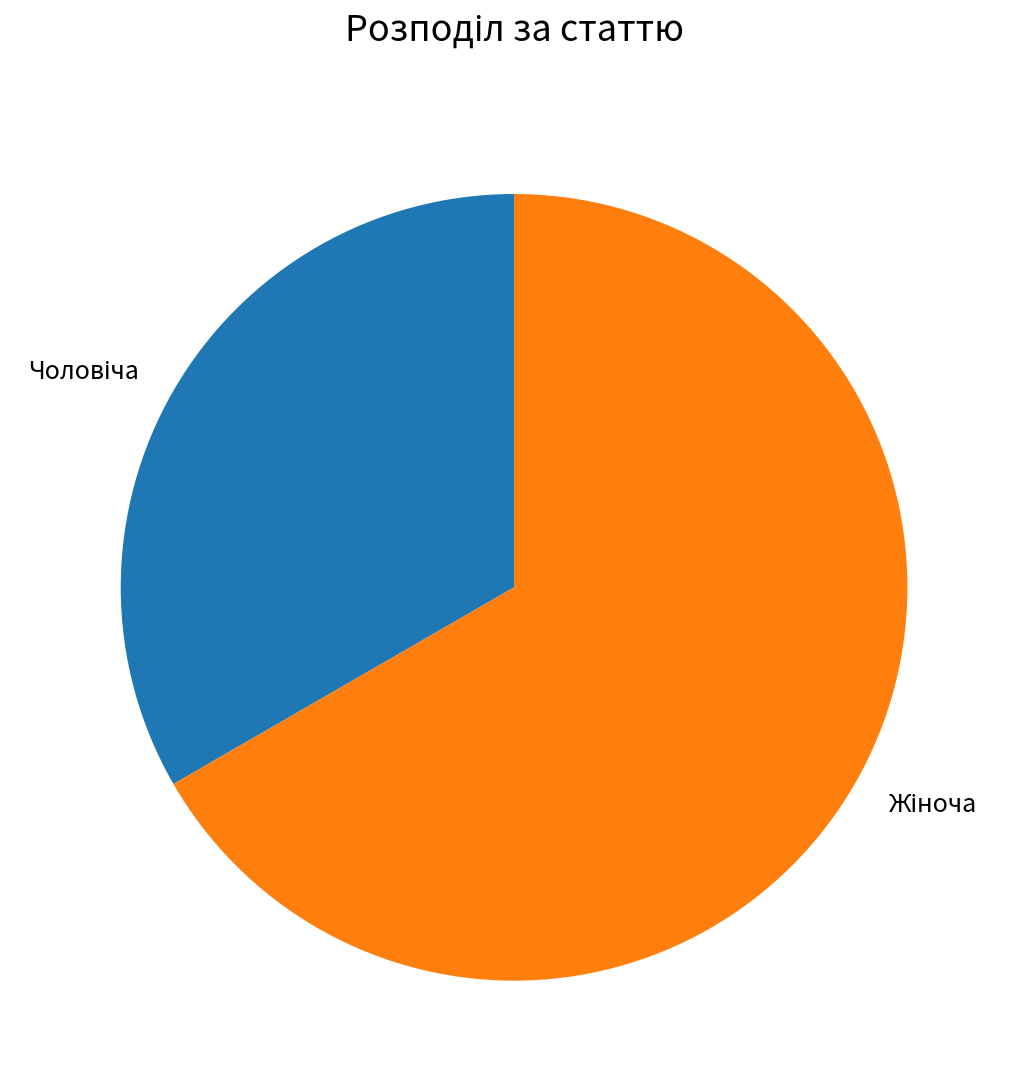

Is there any slice that represents more than half of the pie?

Yes